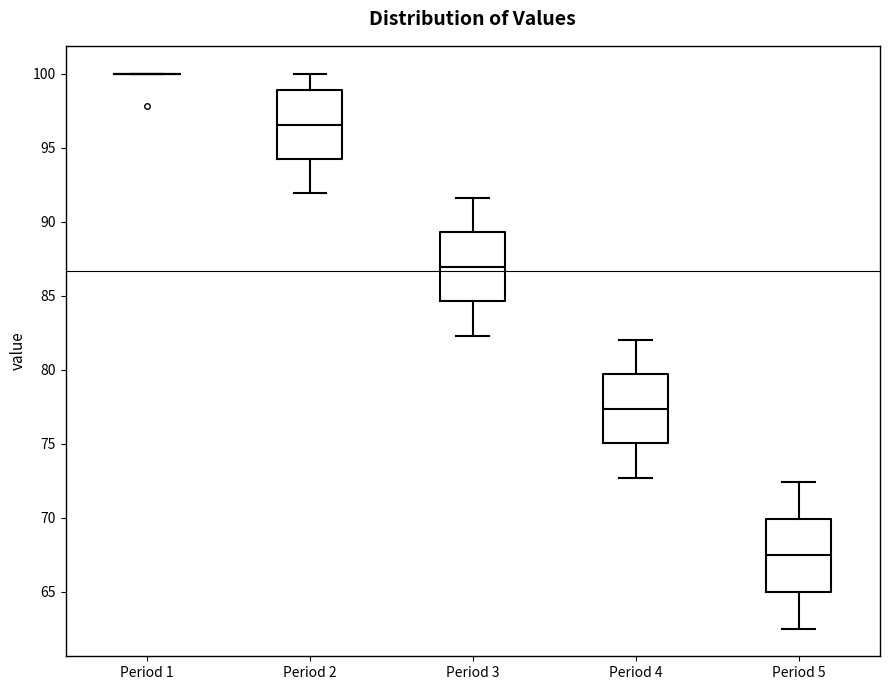

Reading left to right, read every box against the y-axis: the position of its median line, the range the box covers, and the ends of its whiskers. The values are not printed on the chart, so give them approximately, as read against the axis.

Period 1: box collapsed to a line at 100.0, whiskers 100.0 to 100.0
Period 2: median 96.5, box 94.0 to 99.0, whiskers 92.0 to 100.0
Period 3: median 87.0, box 84.5 to 89.5, whiskers 82.5 to 91.5
Period 4: median 77.5, box 75.0 to 79.5, whiskers 72.5 to 82.0
Period 5: median 67.5, box 65.0 to 70.0, whiskers 62.5 to 72.5